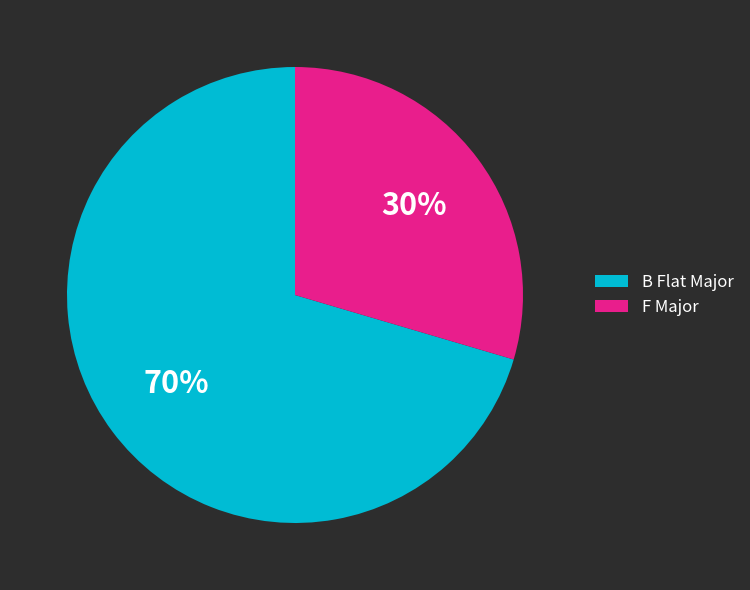

True or false: F Major accounts for 30% of the total.

True